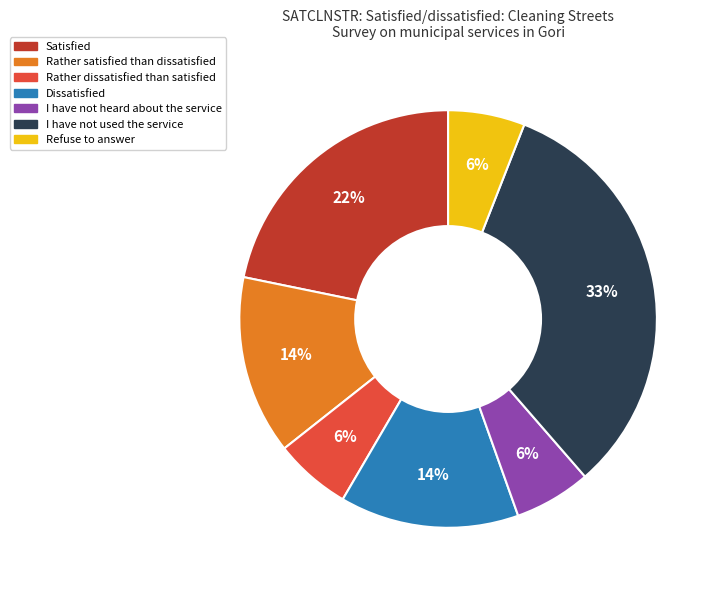

To the nearest percent, what is the difference between the largest and smallest slice percentages?

27%